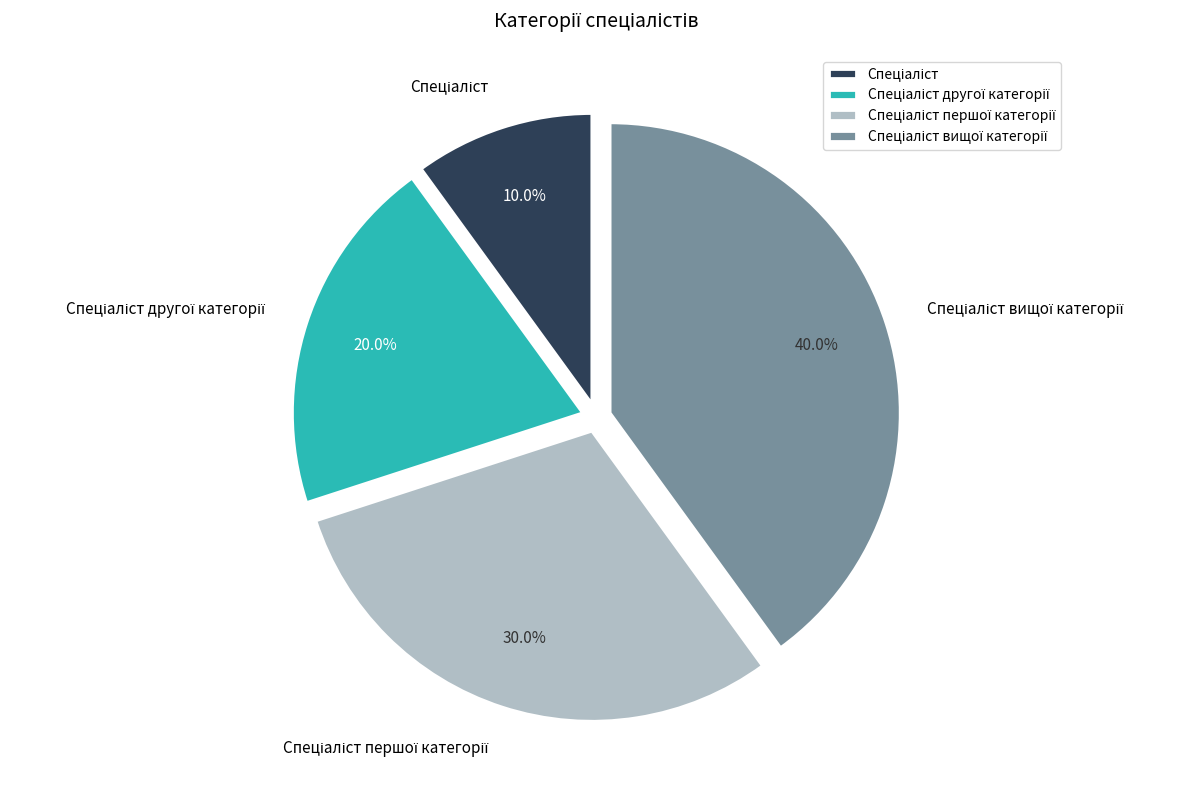

Is there any slice that represents more than half of the pie?

No